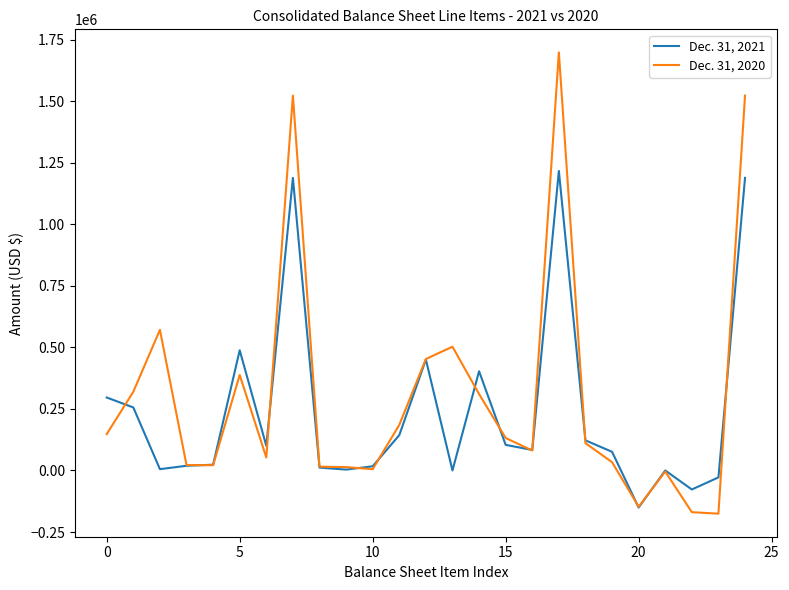

True or false: Dec. 31, 2020 has more than 2 interior local peaks.

True